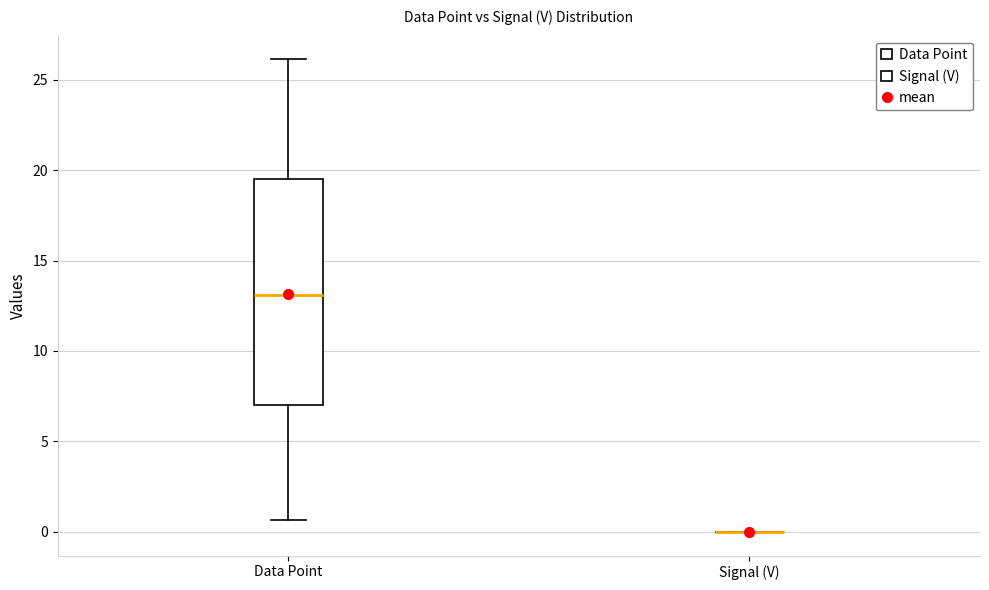

Reading left to right, transcribe this box plot: for each box, give where its median line is, the range the box spans, and where its two whiskers end, as read against the y-axis. The values are not printed on the chart, so give them approximately, as read against the axis.

Data Point: median 13.0, box 7.0 to 19.5, whiskers 0.5 to 26.0
Signal (V): box collapsed to a line at 0.0, whiskers 0.0 to 0.0